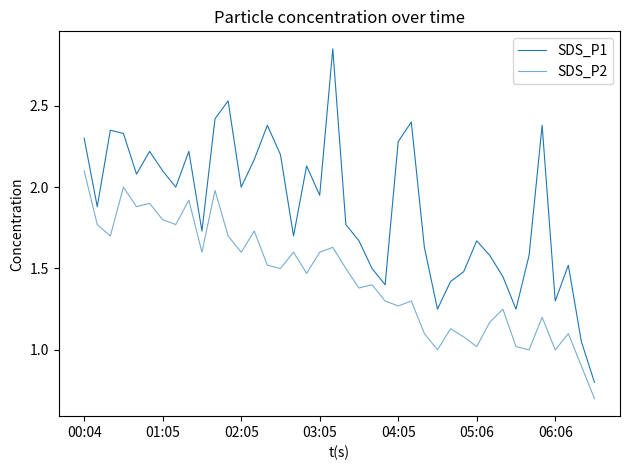

What is the average value of the SDS_P1 series?

1.9